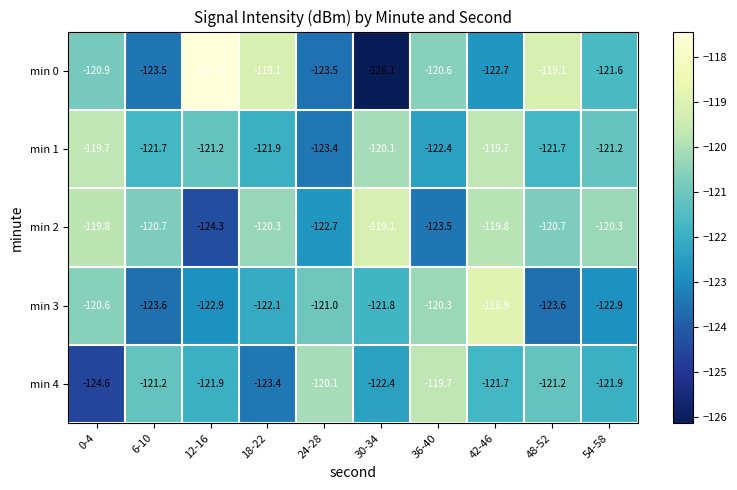

Which category has the lowest value in the min 1 series?

24-28